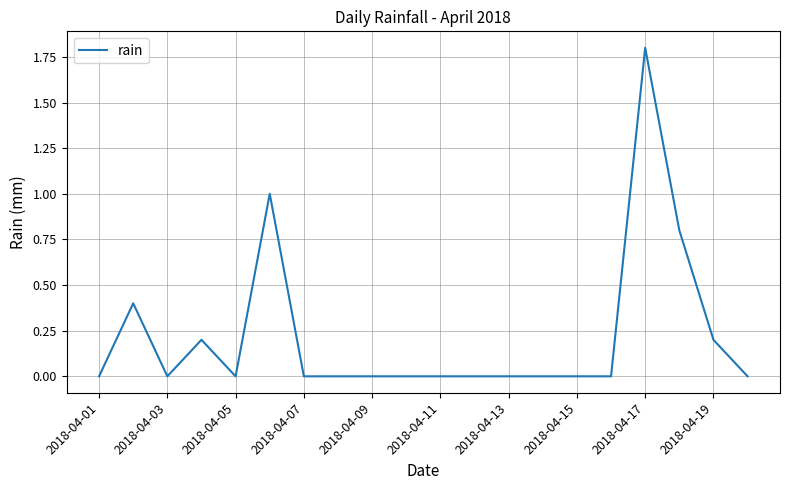

What is the maximum value shown in the chart?

1.8